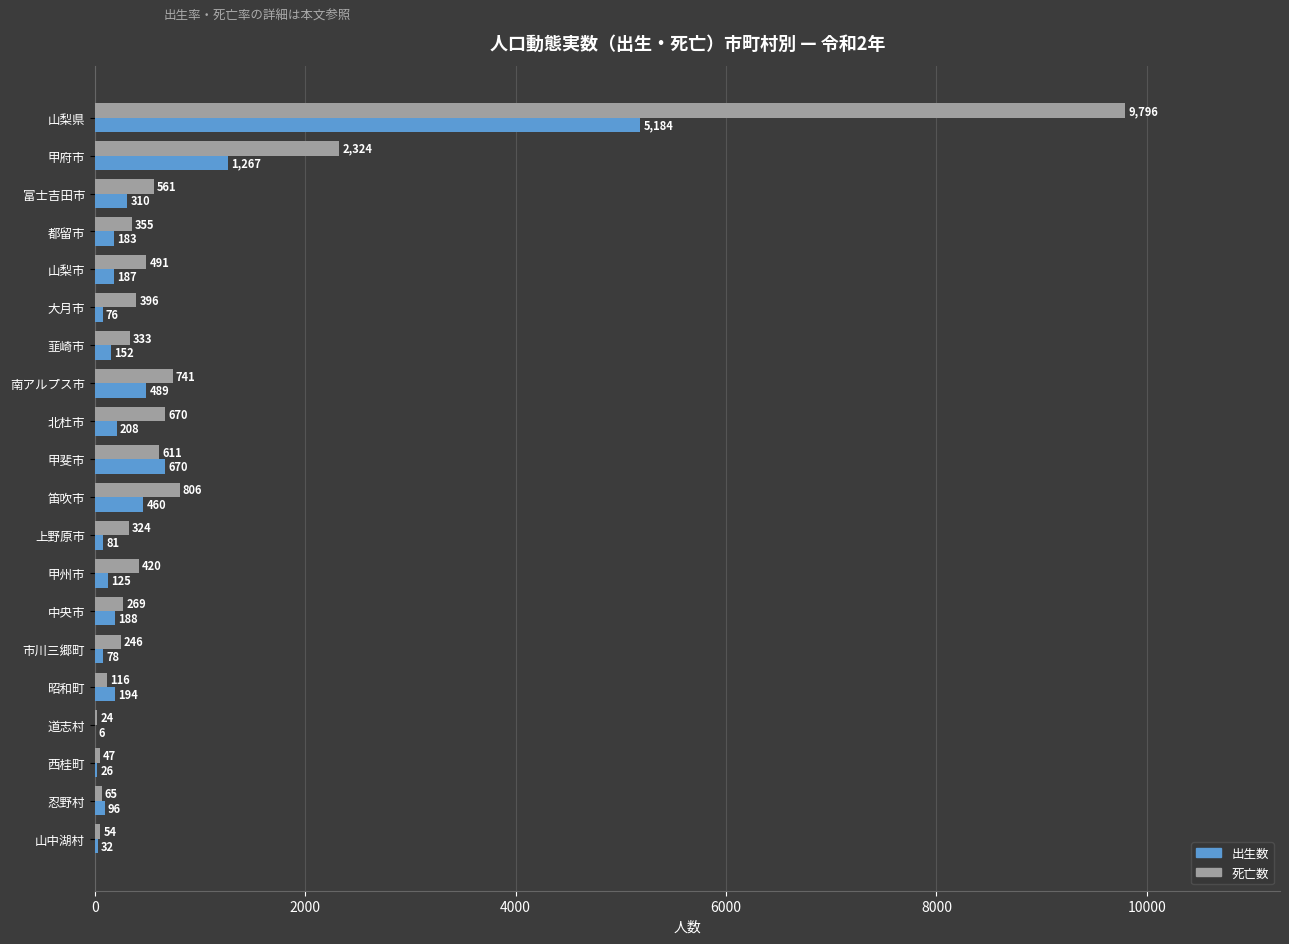

The 出生数 series shows 307 at 甲斐市. True or false?

False